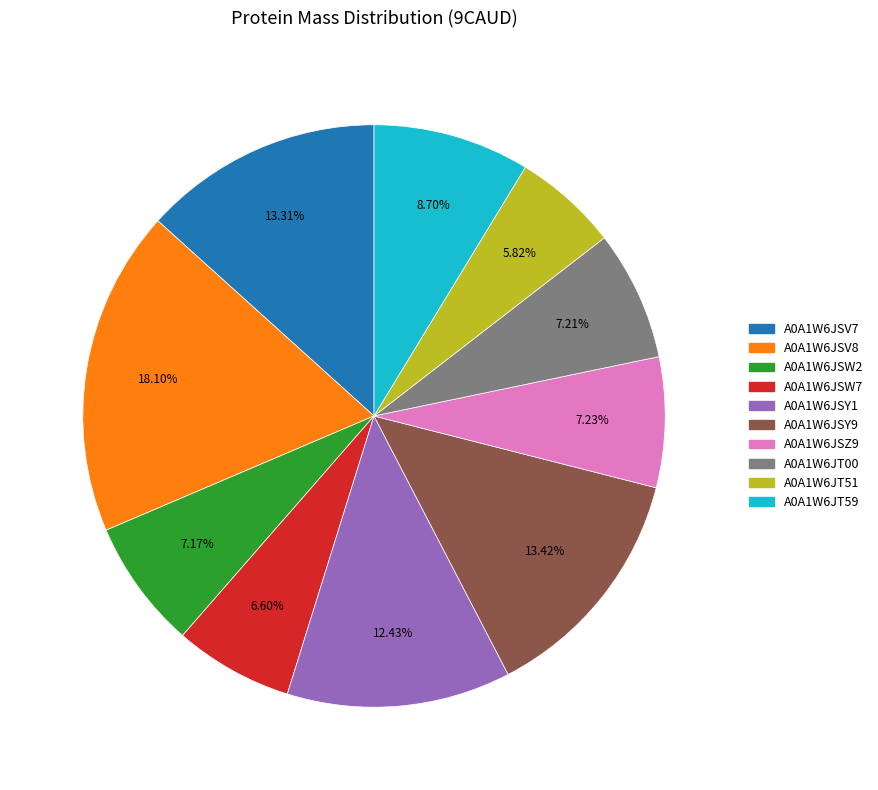

Is the sum of A0A1W6JSW7 and A0A1W6JSY9 greater than half?

No